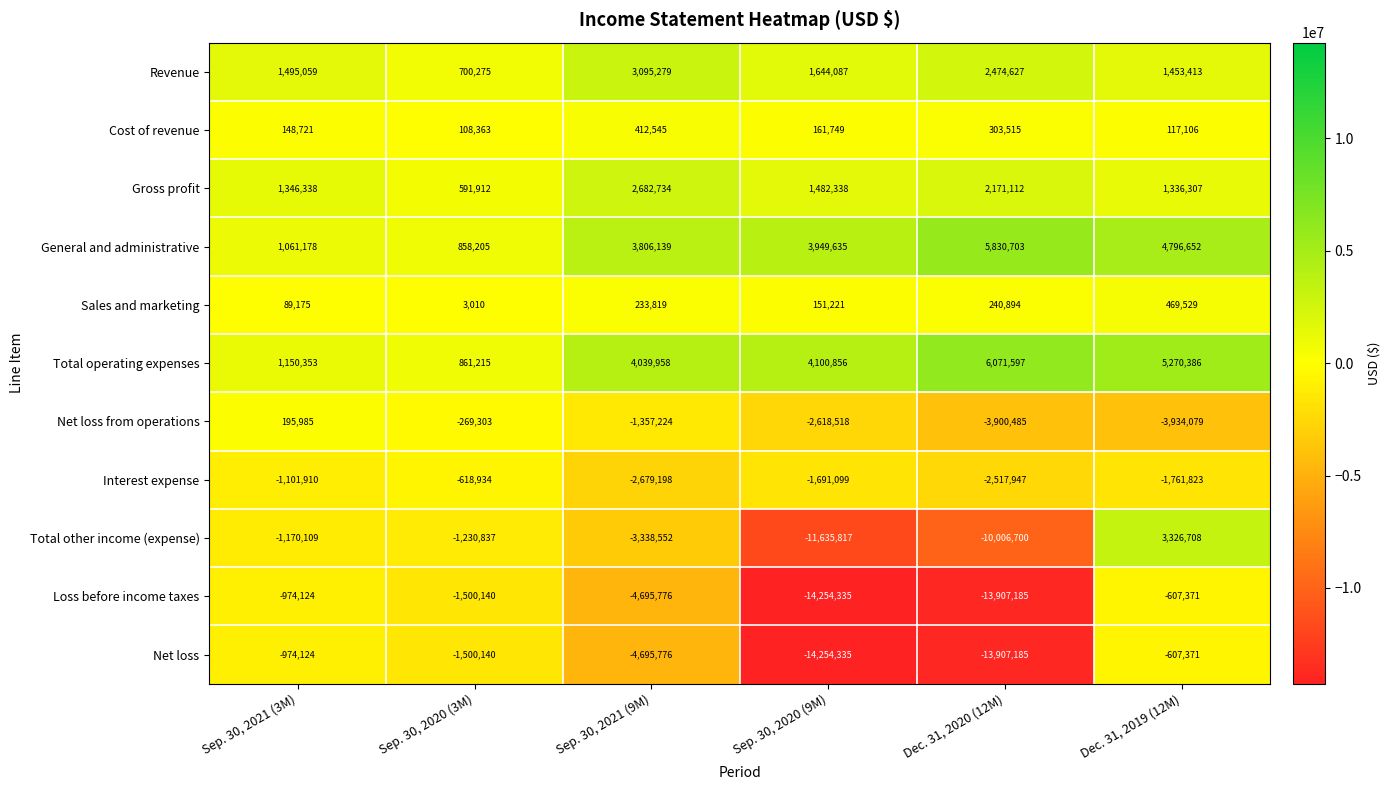

Which series has the largest range (max minus min)?

Total other income (expense)